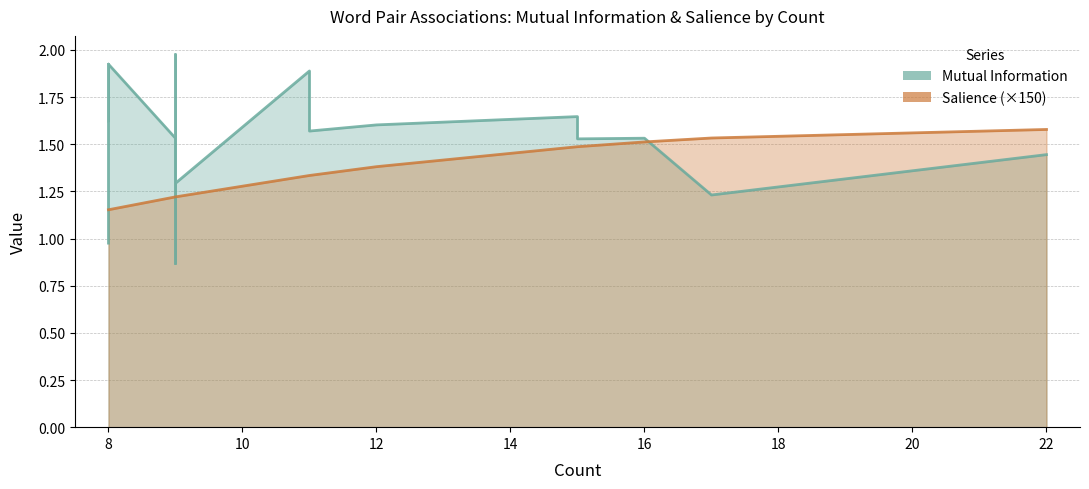

At how many categories does at least one series exceed 1?

20